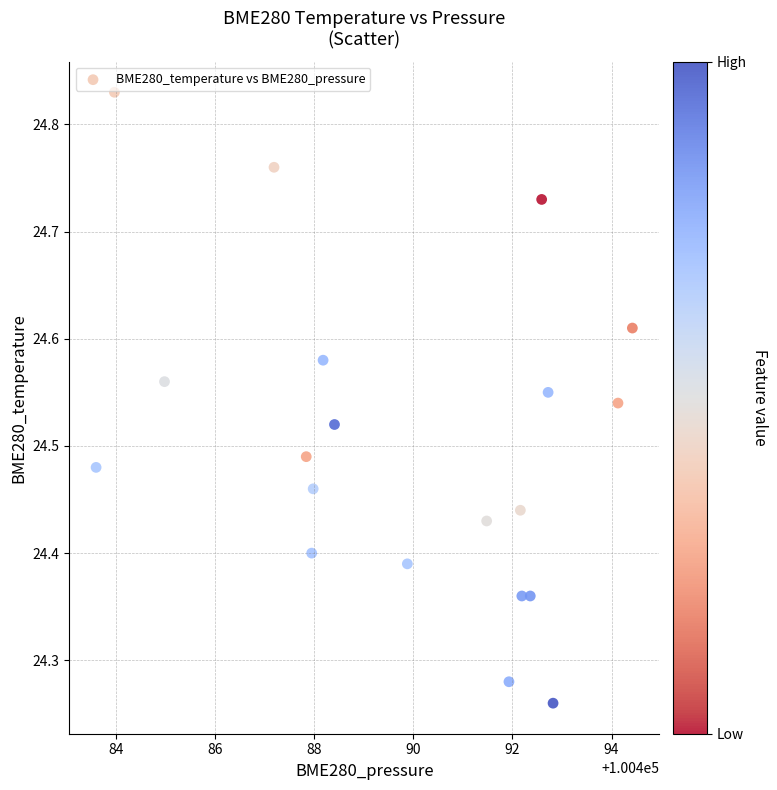

What is the range of X values (max minus min)?

10.8